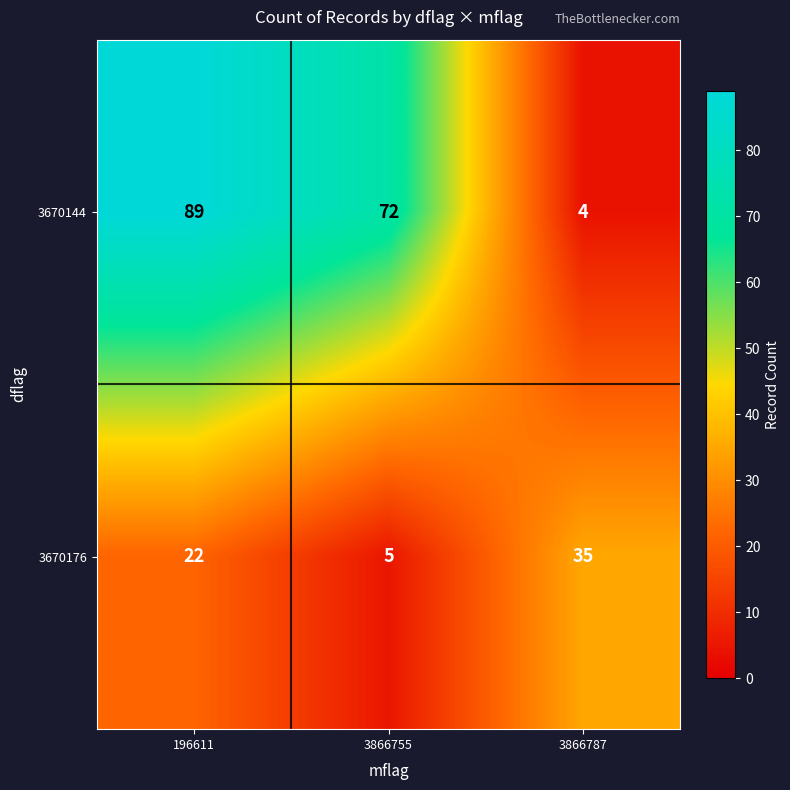

Where is 3670144 nearest to the value 46?

3866755